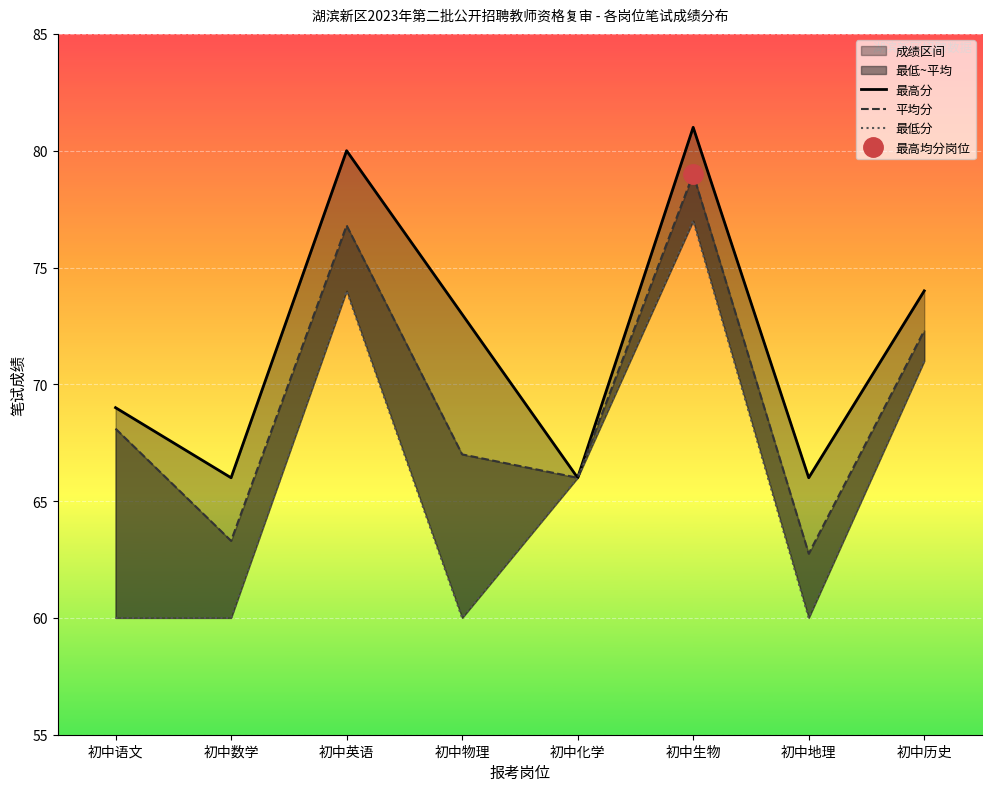

What position from the right is 初中语文?

8